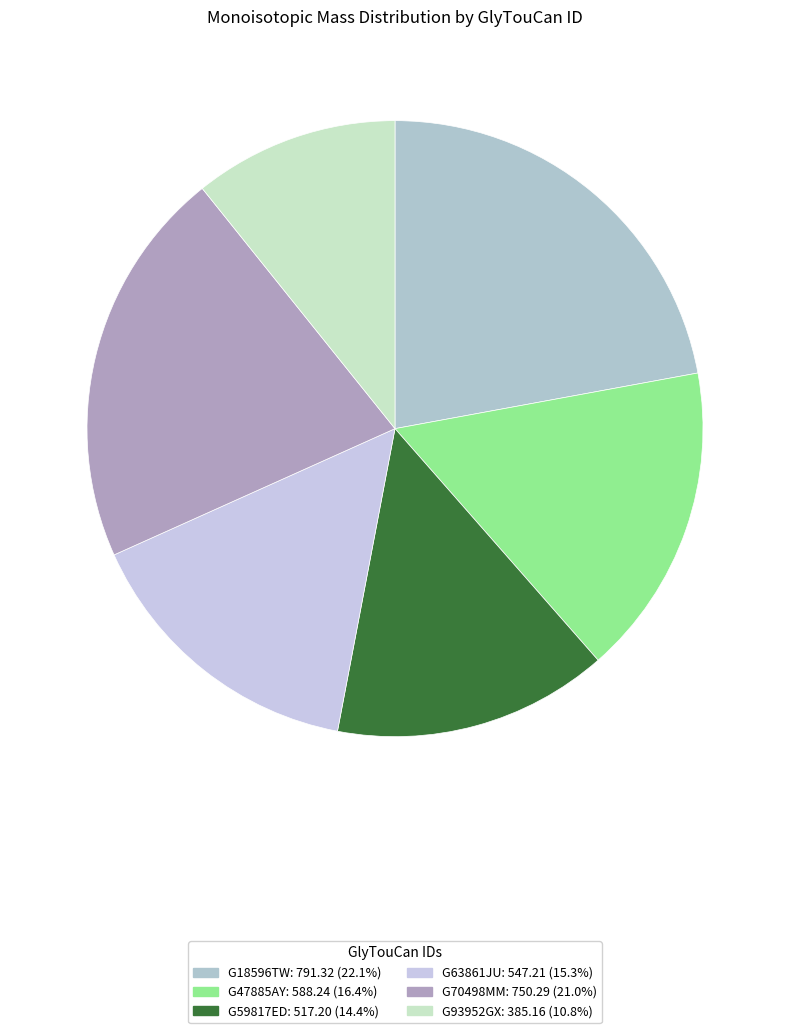

Rank the categories by value from lowest to highest.

G93952GX, G59817ED, G63861JU, G47885AY, G70498MM, G18596TW